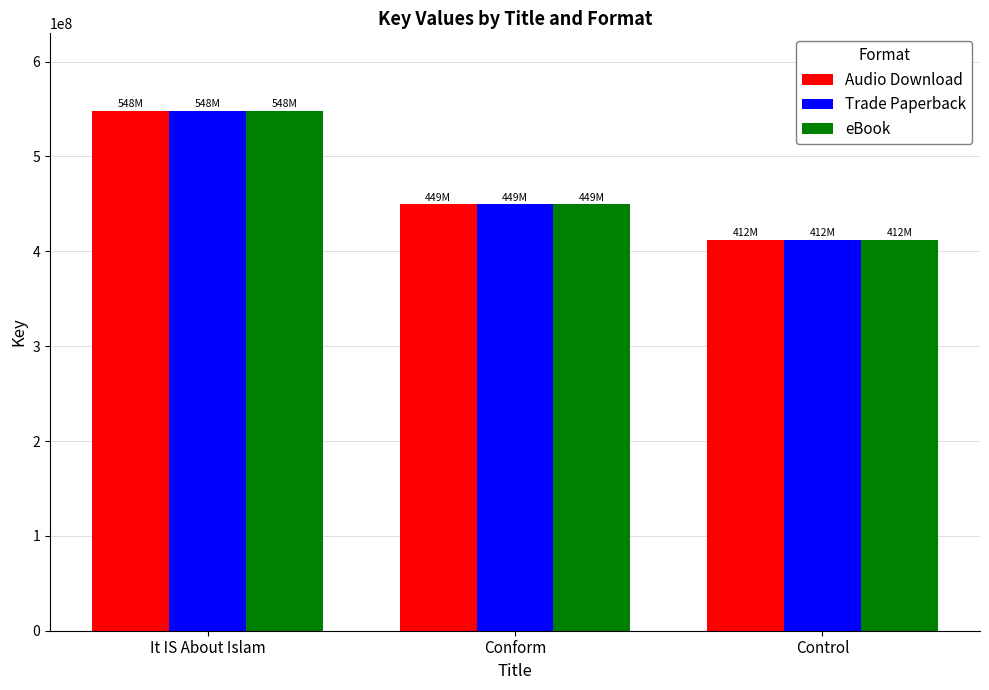

True or false: Audio Download has a value of 739353220 at It IS About Islam.

False